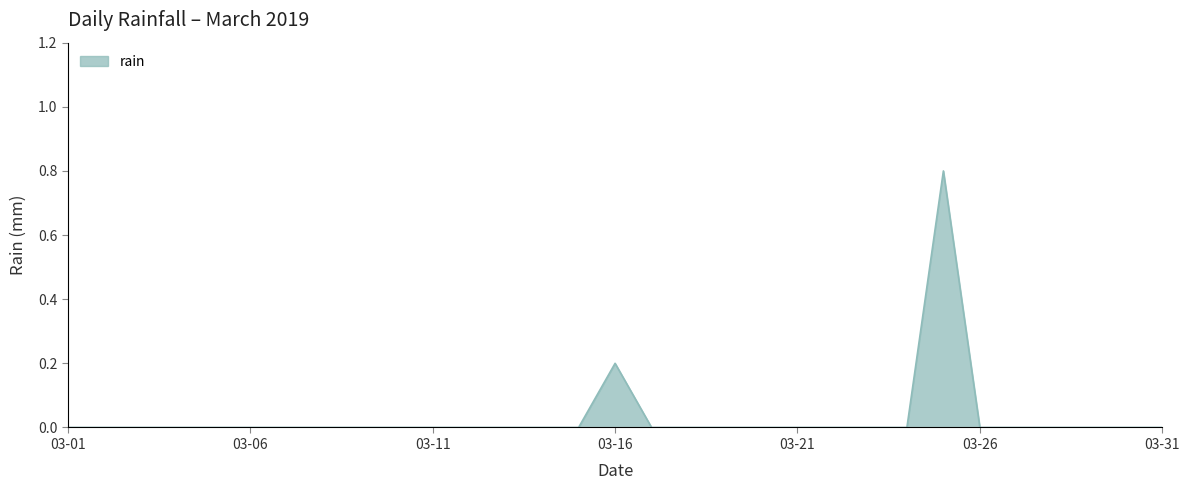

How many values are between 0 and 1?

31